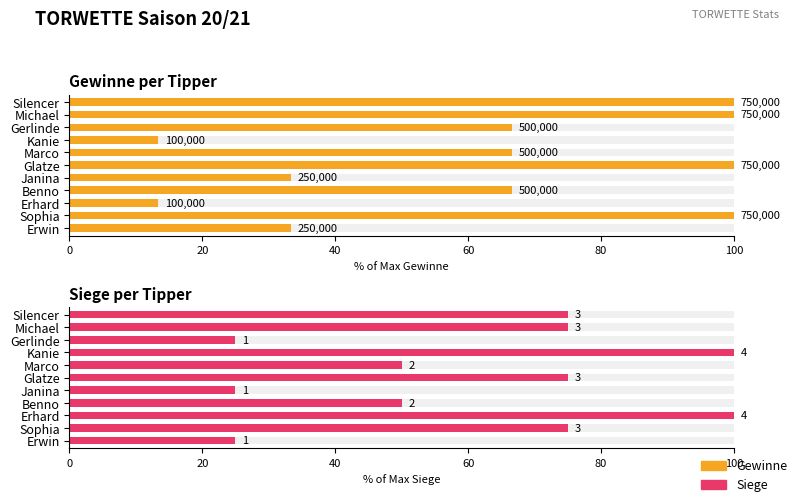

Reading left to right, what are all the values shown in this chart?

Gewinne (normalized %): 33.3	100.0	13.3	66.7	33.3	100.0	66.7	13.3	66.7	100.0	100.0
Siege (normalized %): 25.0	75.0	100.0	50.0	25.0	75.0	50.0	100.0	25.0	75.0	75.0